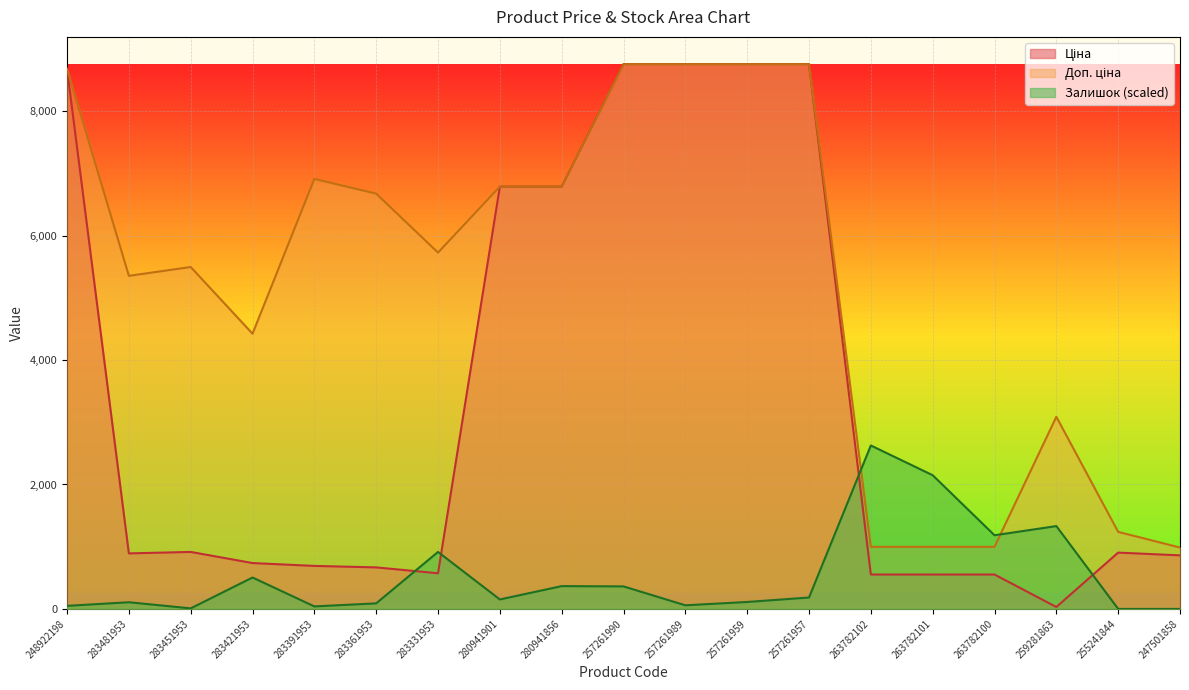

What is the label of the 9th point from the right?

257261989